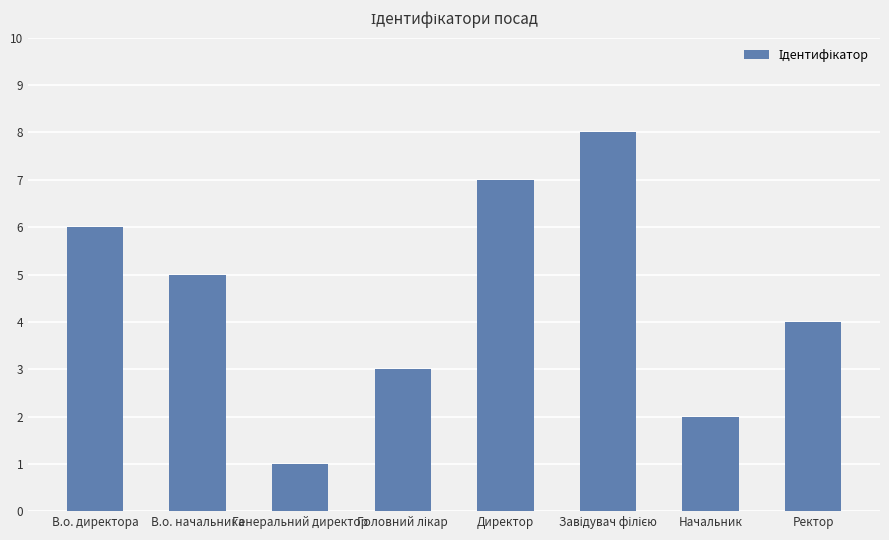

The chart shows a value of 7 at Директор. True or false?

True